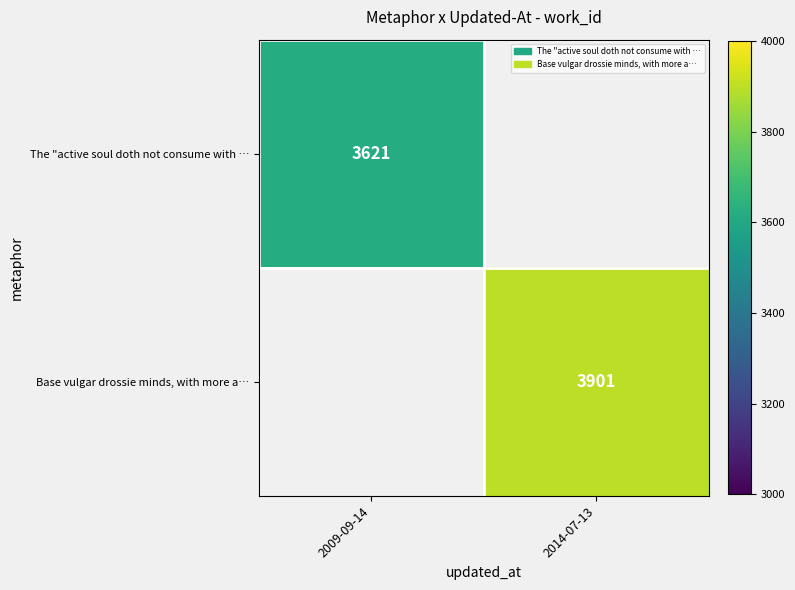

The Base vulgar drossie minds, with more a… series shows 3901 at 2014-07-13. True or false?

True